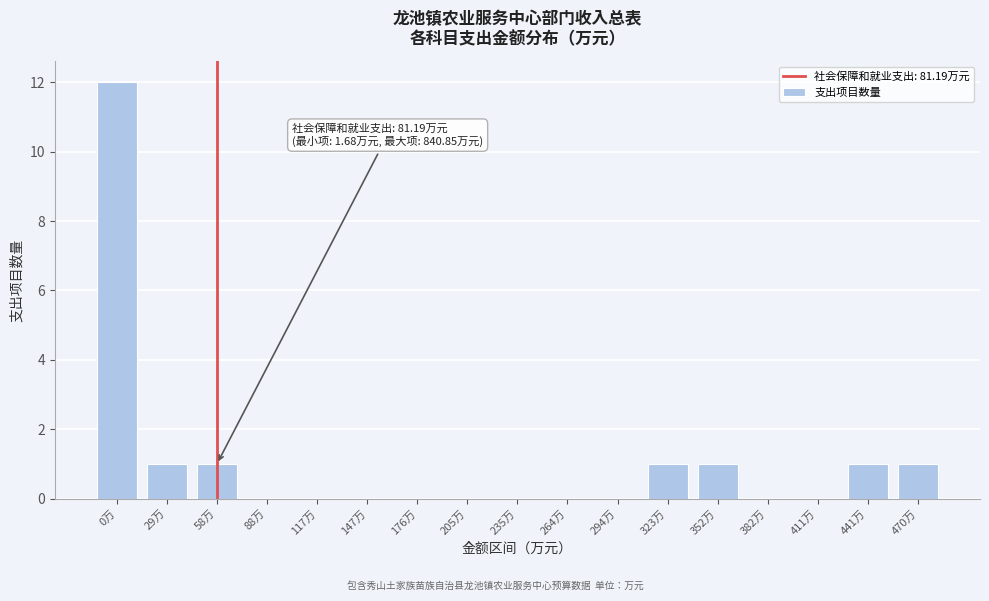

Reading left to right, transcribe all the data shown in this chart.

0万=12	29万=1	58万=1	88万=0	117万=0	147万=0	176万=0	205万=0	235万=0	264万=0	294万=0	323万=1	352万=1	382万=0	411万=0	441万=1	470万=1